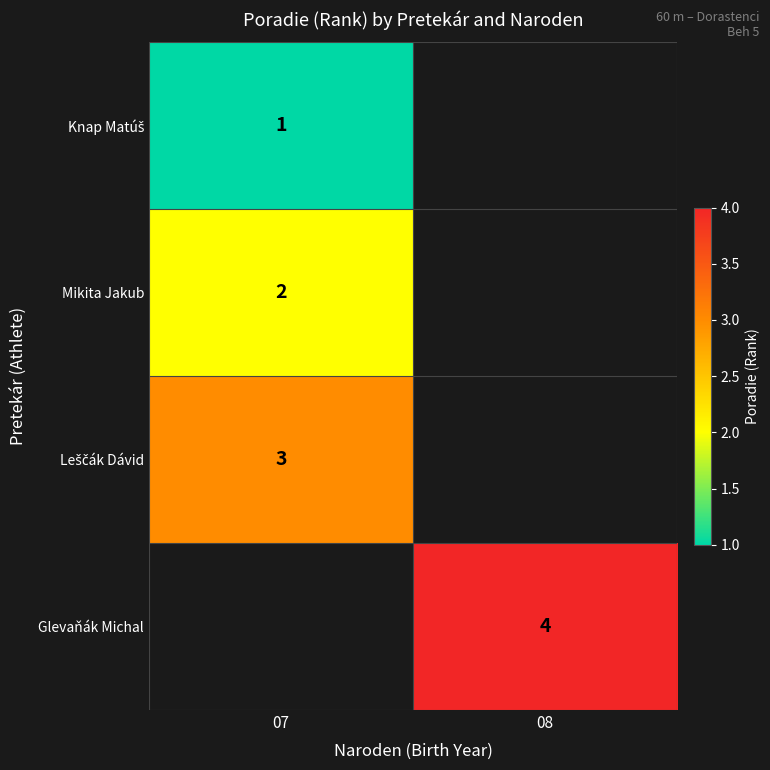

How many data points does each series have?

2